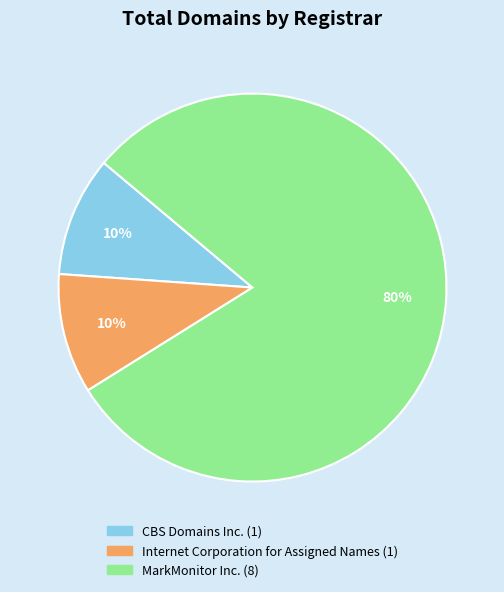

To the nearest percent, what is the difference between the largest and smallest slice percentages?

70%